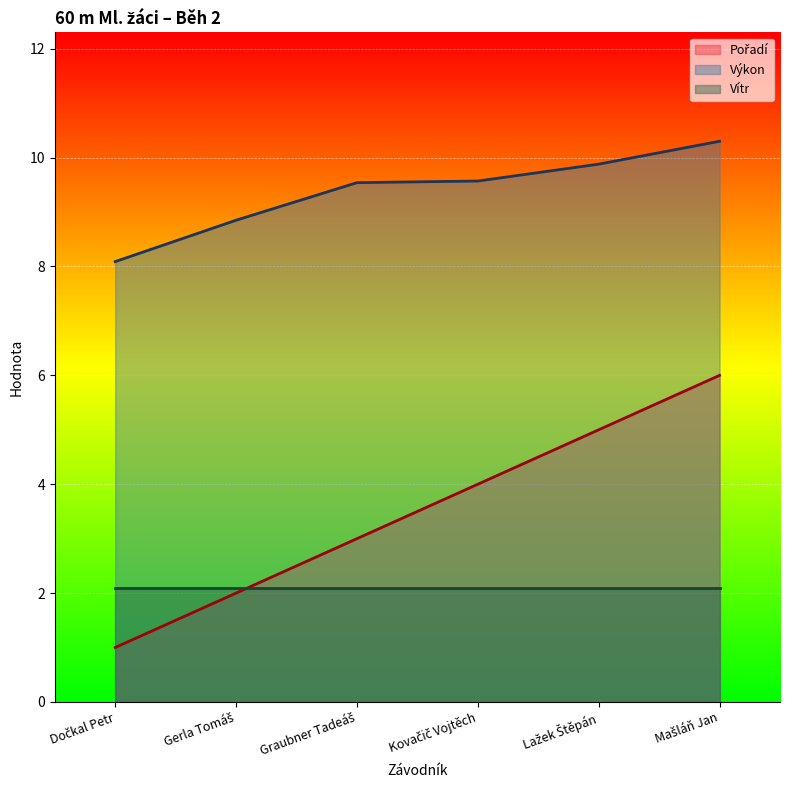

What is the smallest value displayed?

1.0